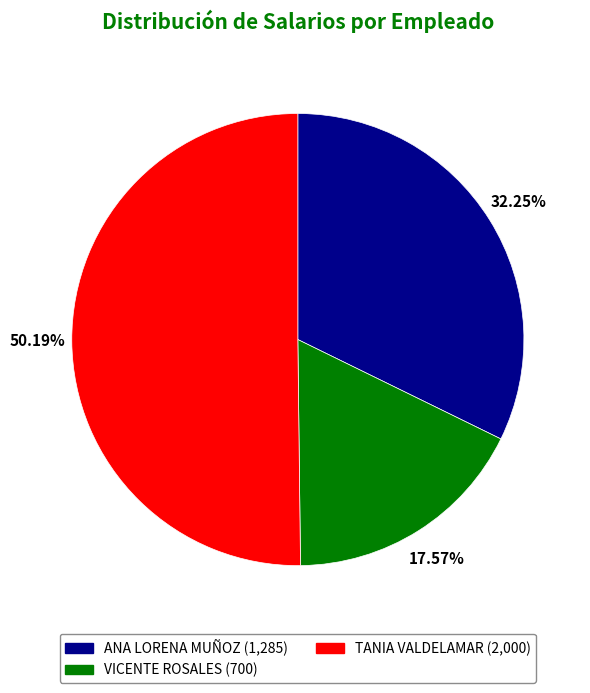

What percentage do TANIA VALDELAMAR and VICENTE ROSALES together represent?

67.8%